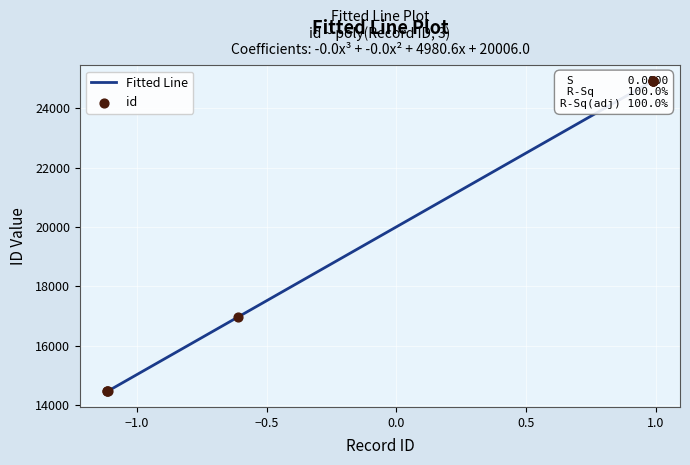

Which has a higher value, 24928 or 14457?

24928